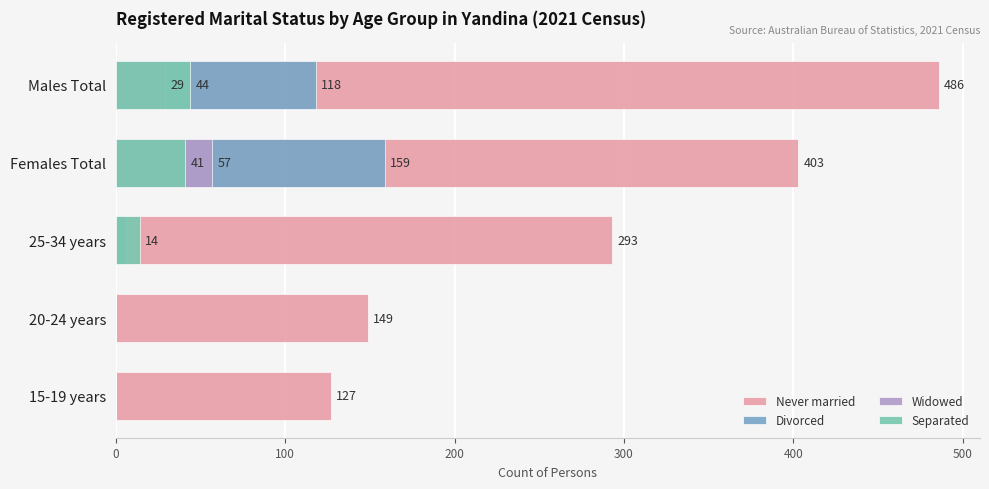

How many groups of bars are there?

5